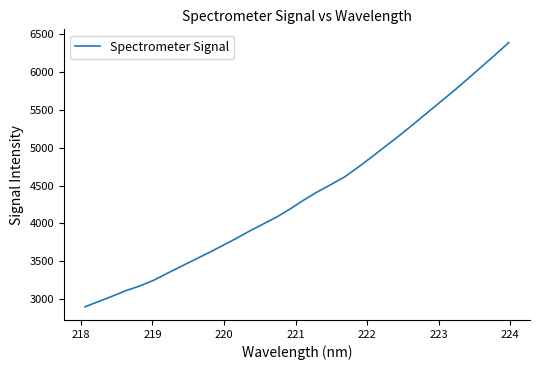

Is this an area chart (filled region under the line)?

No